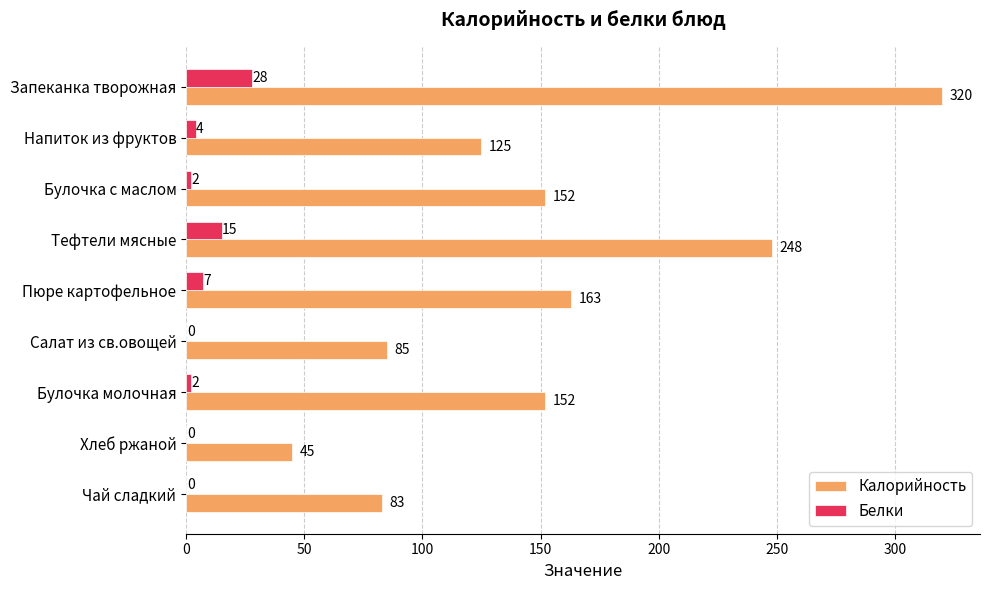

Which series has the largest total across all categories?

Калорийность